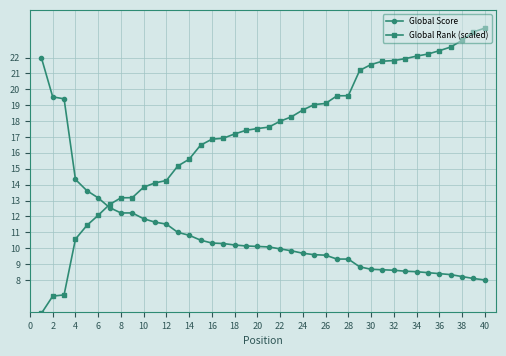

List the series in order of their peak value, lowest first.

Global Score, Global Rank (scaled)